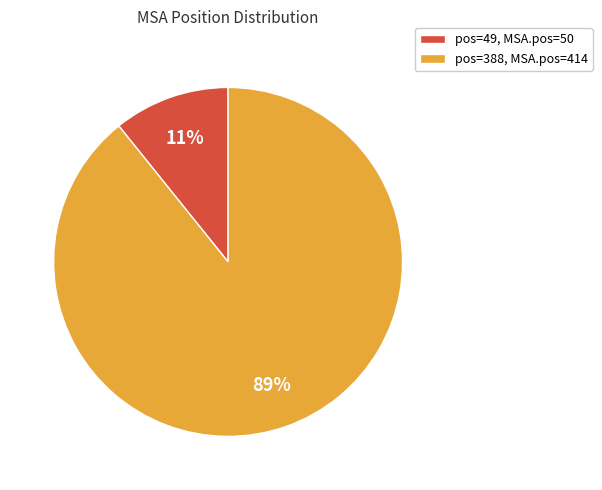

True or false: pos=49, MSA.pos=50 accounts for 11% of the total.

True